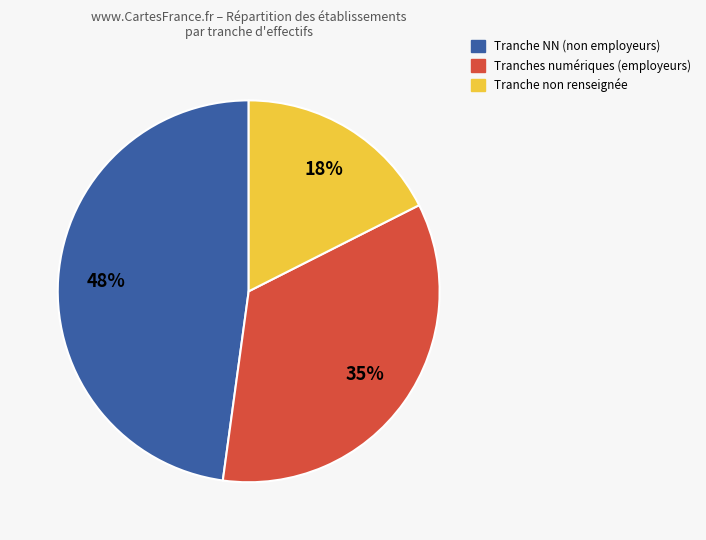

To the nearest percent, what is the difference between the largest and smallest slice percentages?

30%